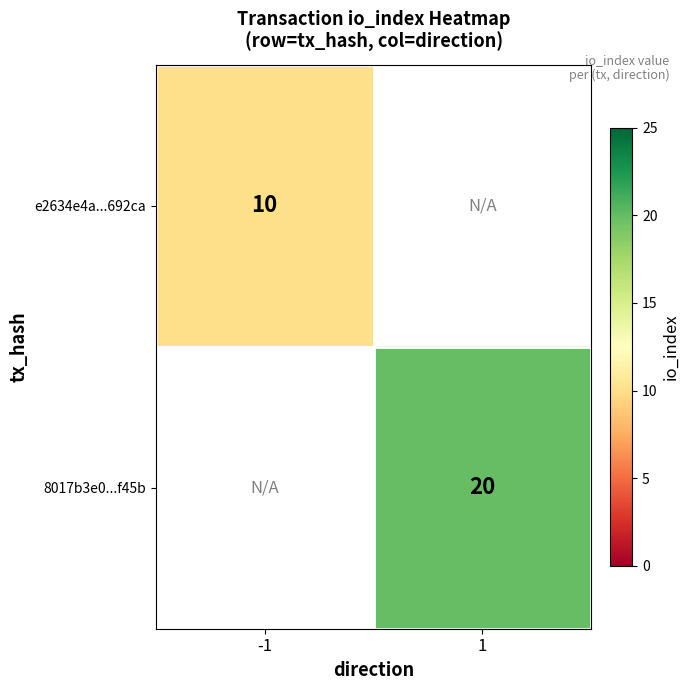

Is it true that e2634e4a...692ca equals 10 at -1?

True